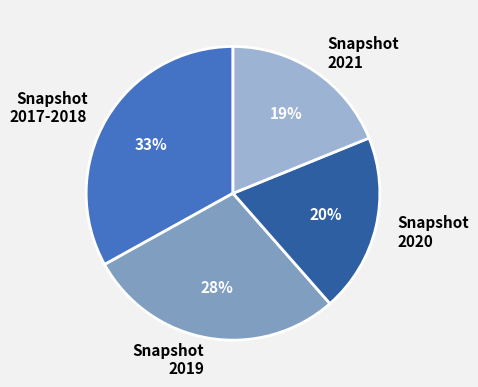

The Snapshot 2019 slice represents 28% of the pie. True or false?

True